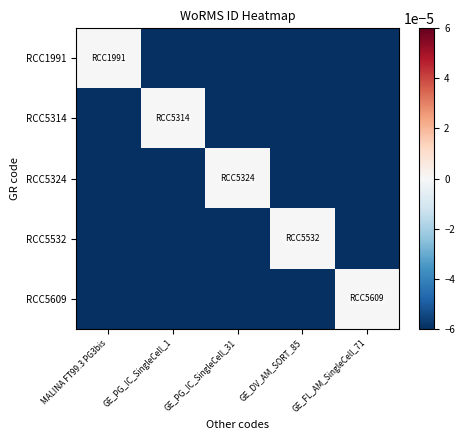

Count the number of categories in the chart.

5